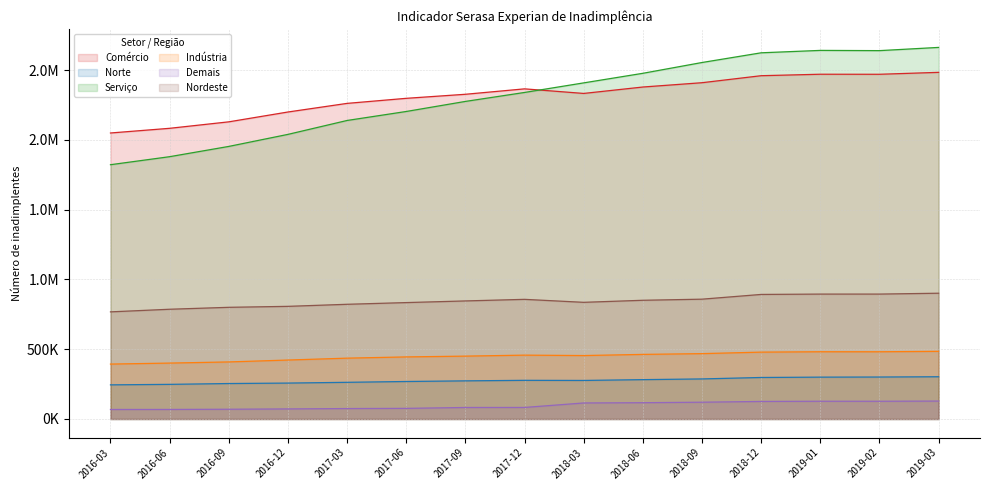

At which category is the sum across all series the highest?

2019-03